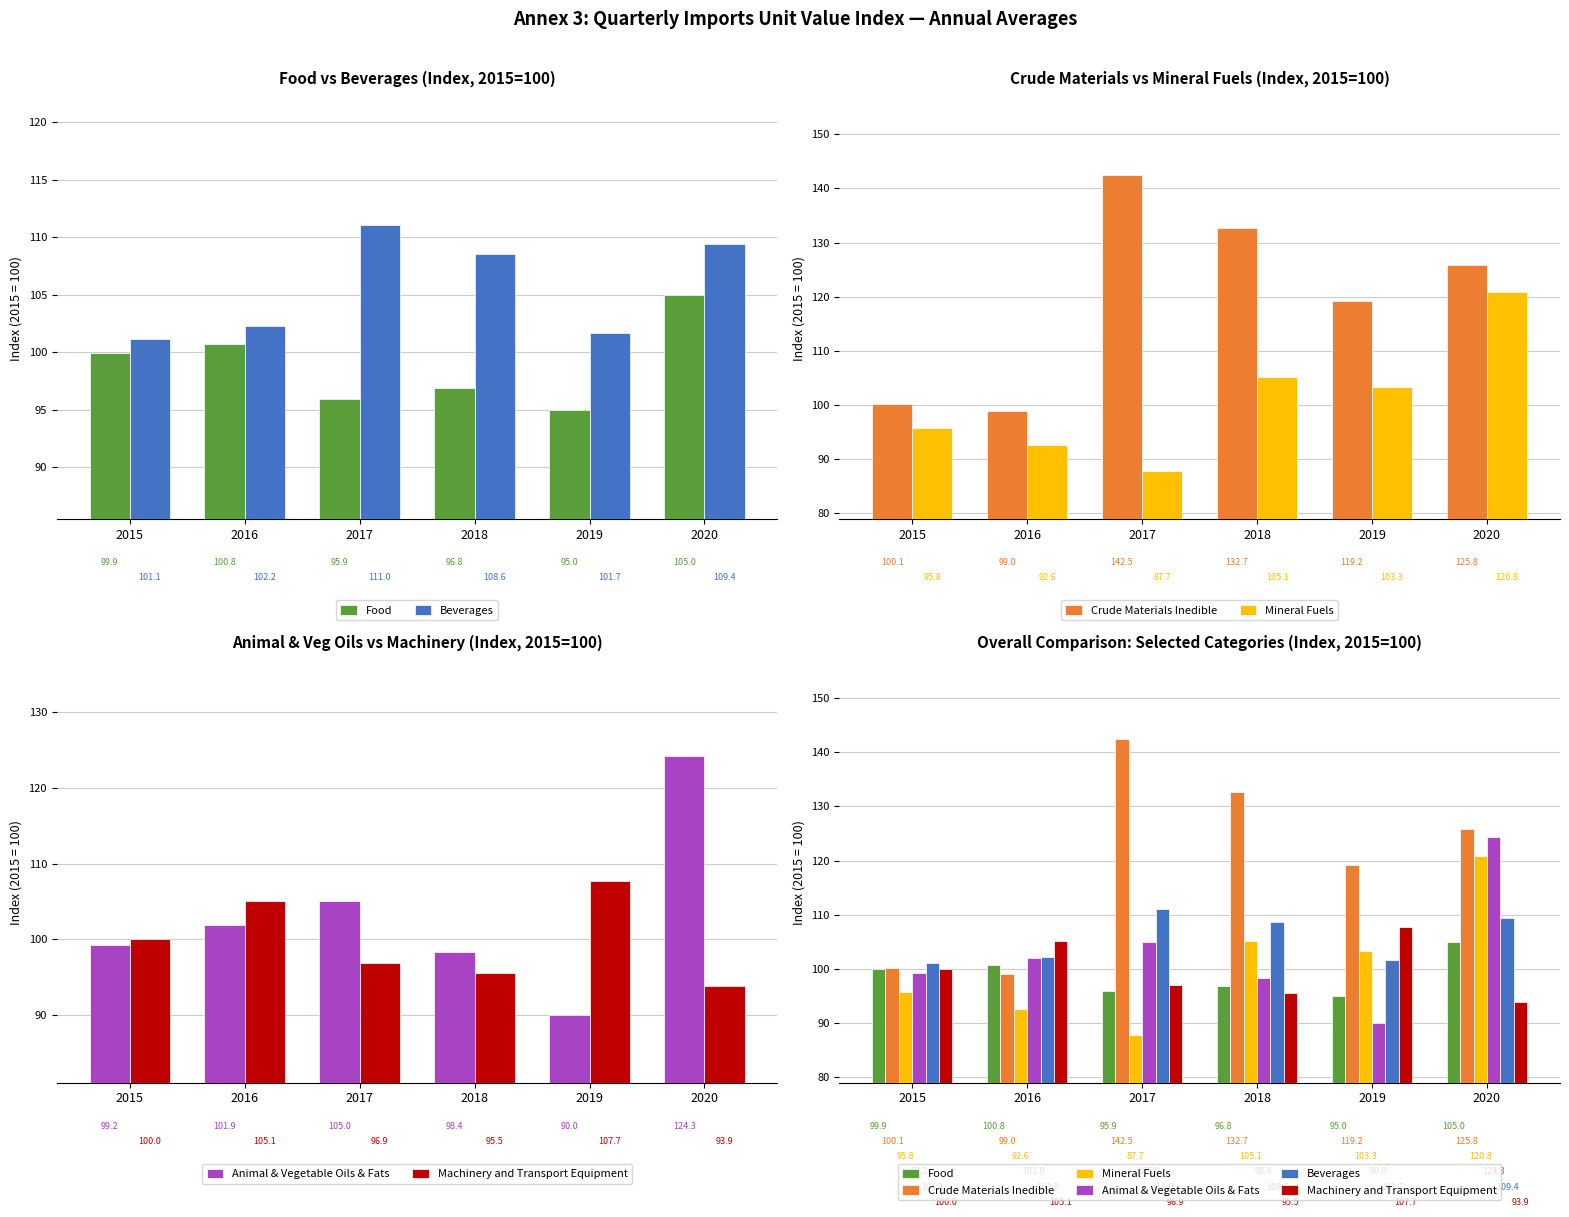

How many distinct data groups are displayed?

6